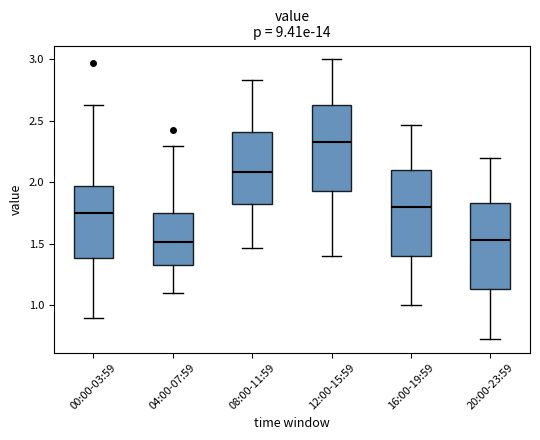

Which box's median line is the highest?

12:00-15:59